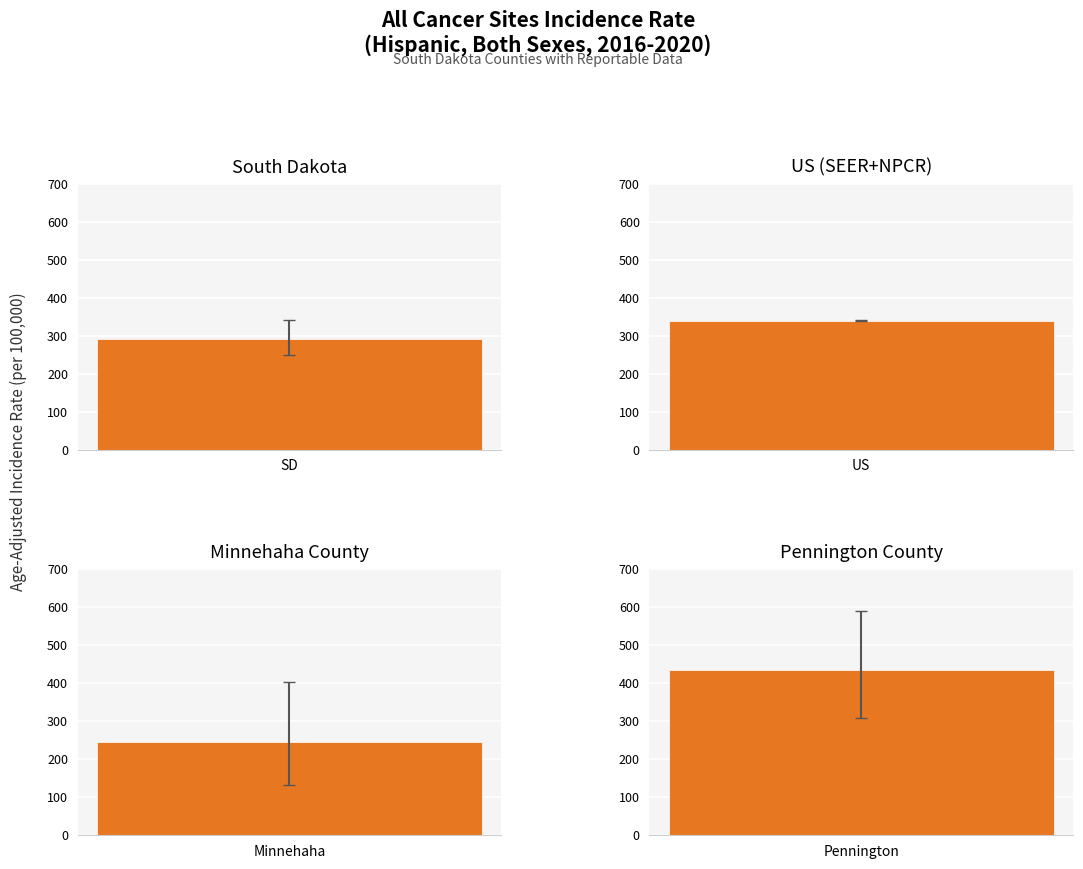

Which series has the largest total across all categories?

Pennington County